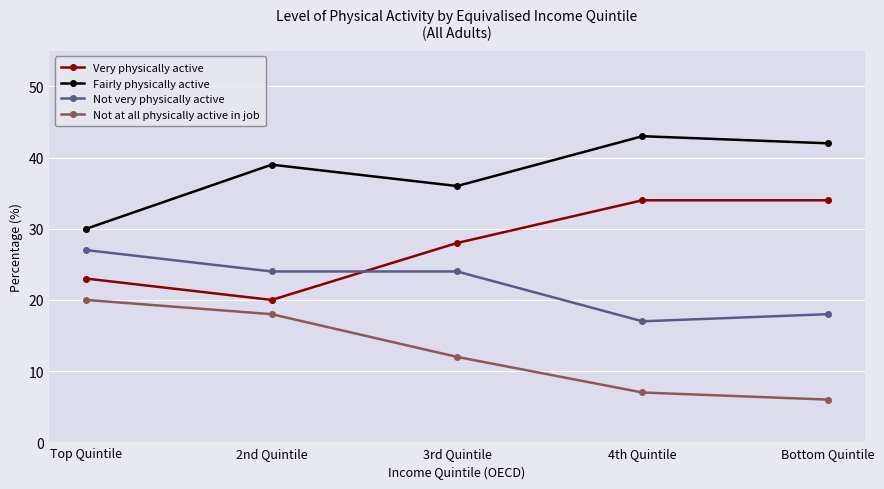

True or false: Not very physically active has a value of 5 at 3rd Quintile.

False